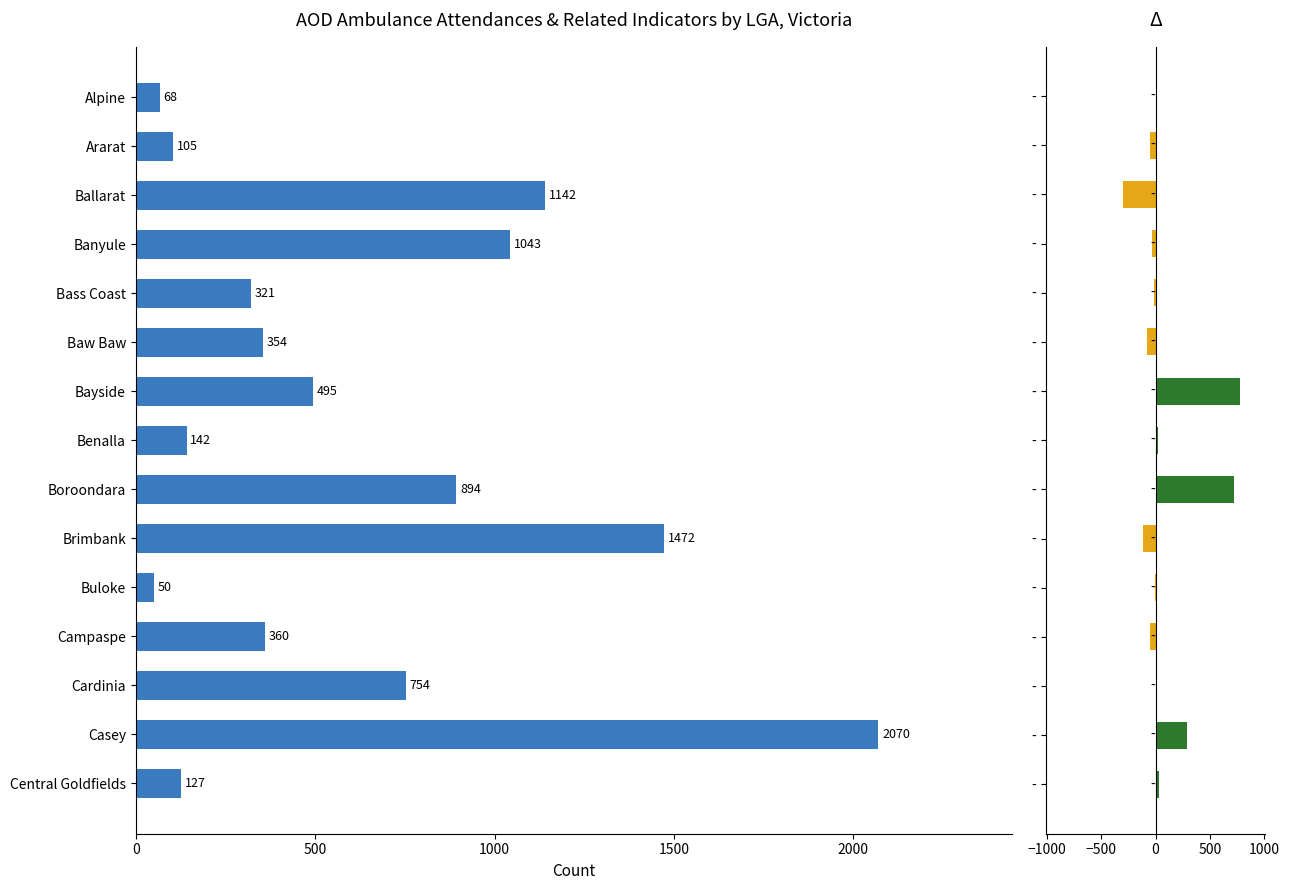

What is the spread (max minus min) of values at 0?

60